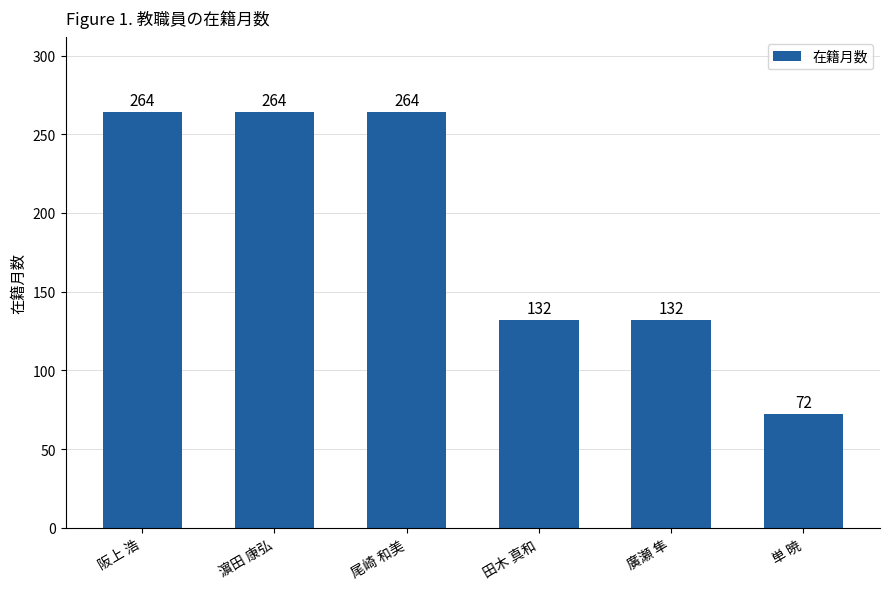

What is the ratio of the value at 田木 真和 to the value at 廣瀬 隼?

1.0